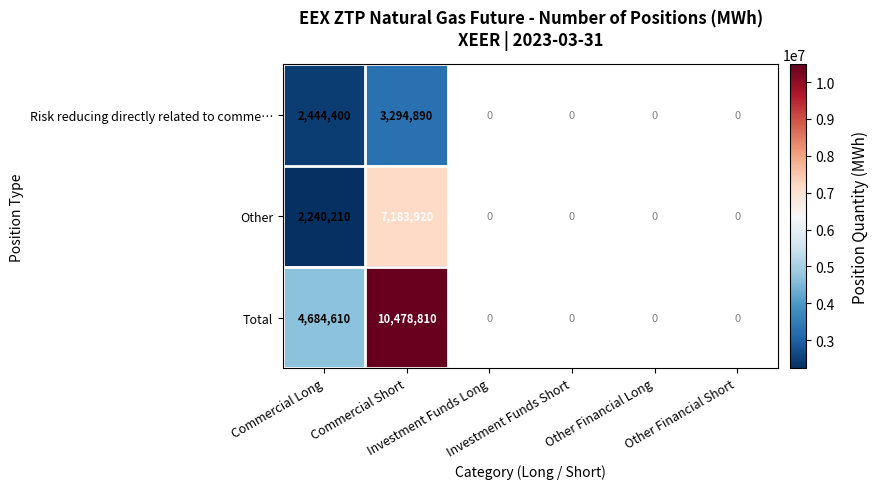

What is the total value across all series at Commercial Long?

9369220.0